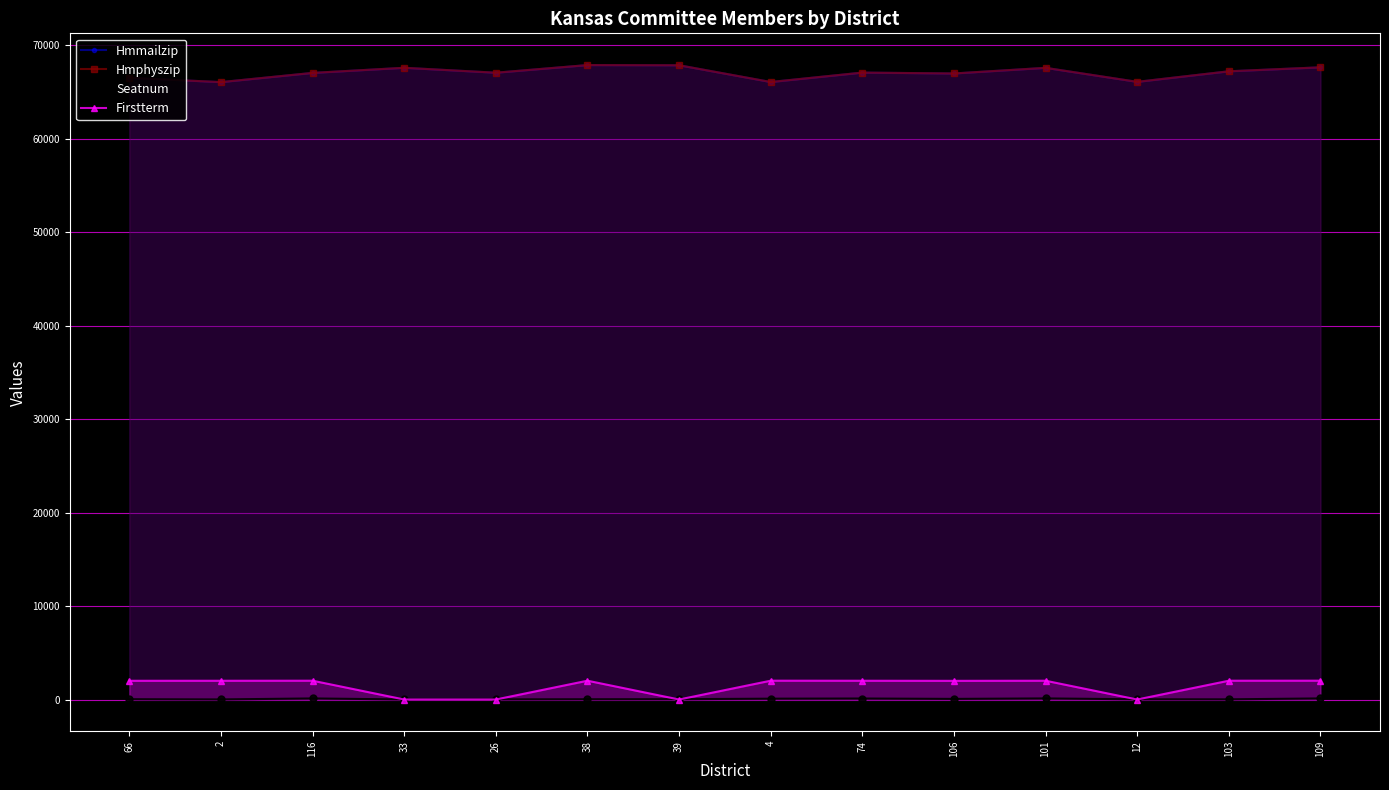

Reading left to right, transcribe all the data shown in this chart.

Hmmailzip: 66=66502	2=66044	116=67029	33=67576	26=67050	38=67867	39=67846	4=66056	74=67062	106=66968	101=67570	12=66072	103=67201	109=67626
Hmphyszip: 66=66502	2=66044	116=67029	33=67576	26=67050	38=67867	39=67846	4=66056	74=67062	106=66968	101=67570	12=66072	103=67201	109=67626
Seatnum: 66=31	2=8	116=113	33=5	26=15	38=26	39=34	4=88	74=105	106=64	101=115	12=23	103=17	109=116
Firstterm: 66=2003	2=2005	116=2011	33=0	26=0	38=2011	39=0	4=2013	74=2007	106=1997	101=2009	12=0	103=2011	109=2013